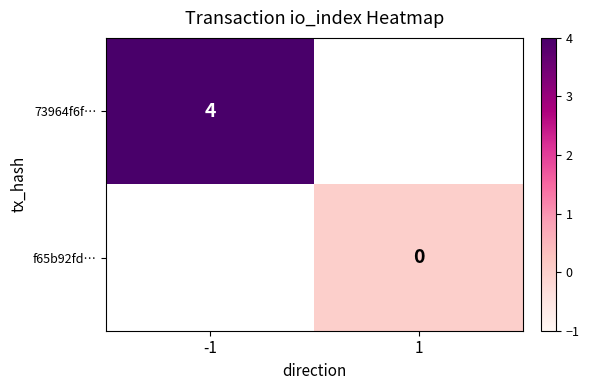

The 73964f6f… series shows 4 at -1. True or false?

True